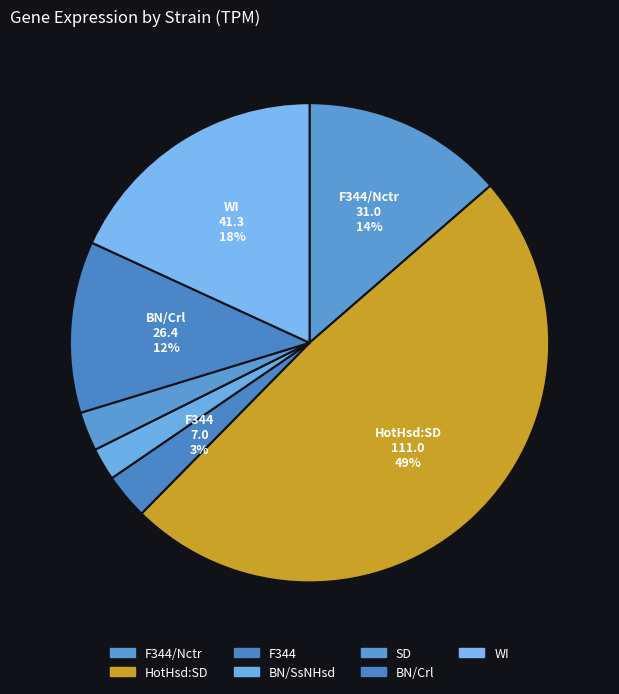

How many segments does this pie chart have?

7